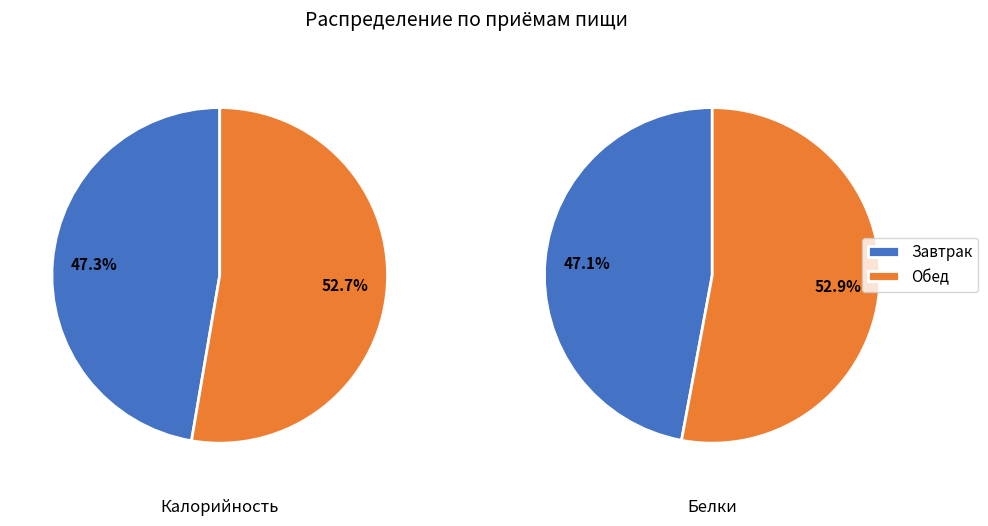

The 1 slice represents 53% of the pie. True or false?

True